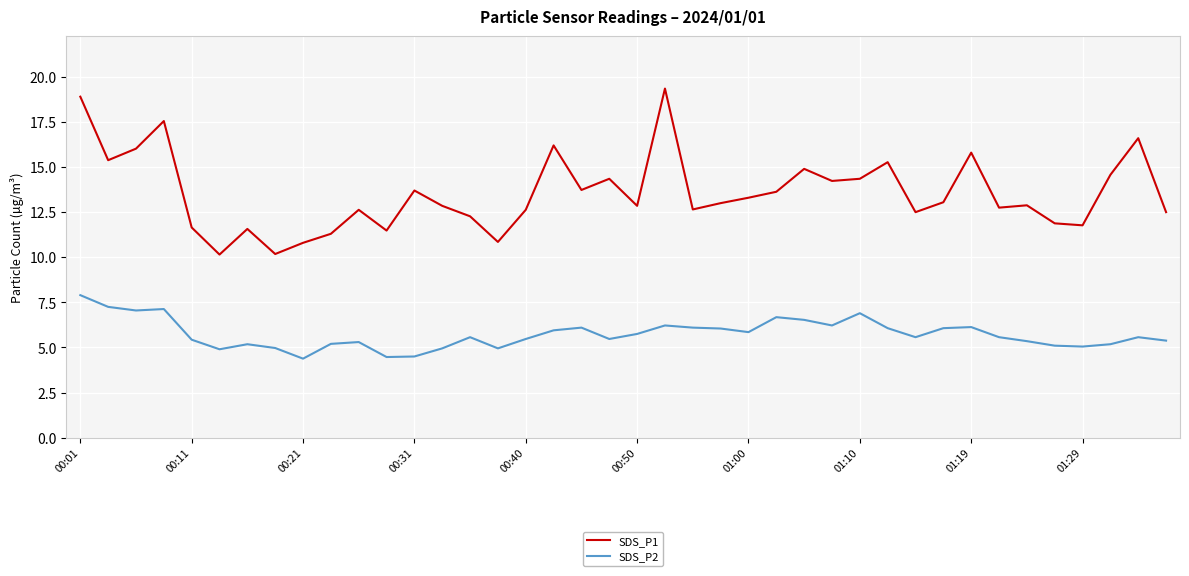

Which series has the largest total across all categories?

SDS_P1